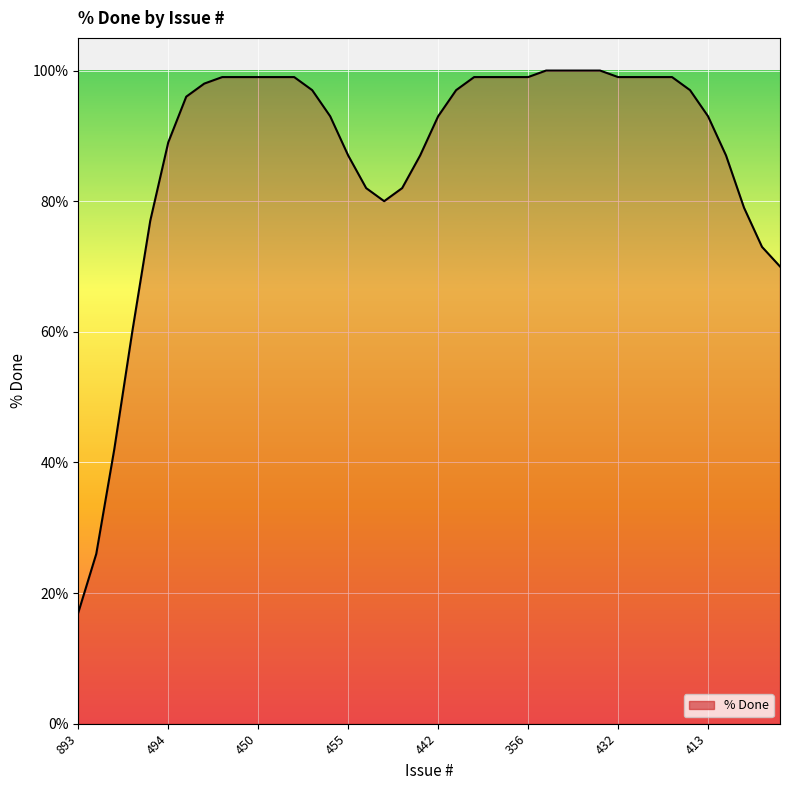

What is the difference between the maximum and minimum values?

83